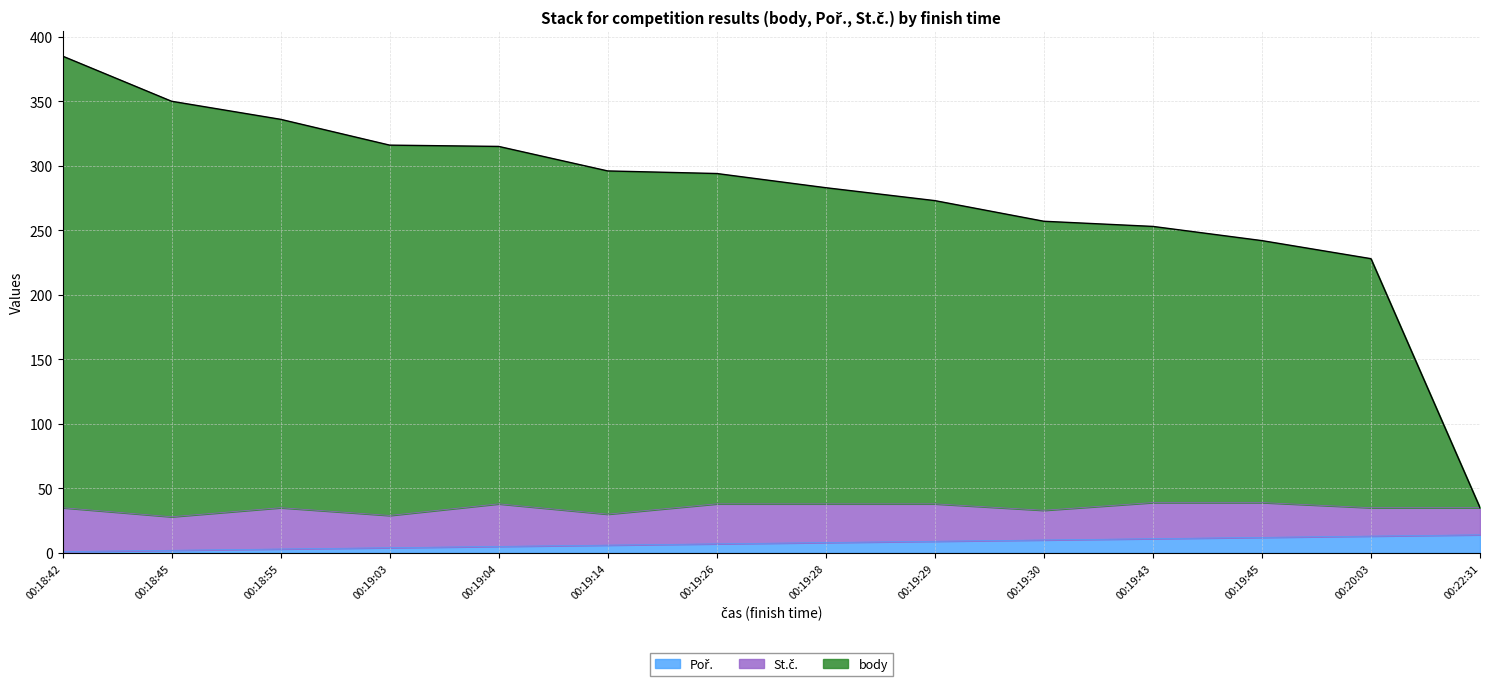

What is the sum of all Poř. values?

105